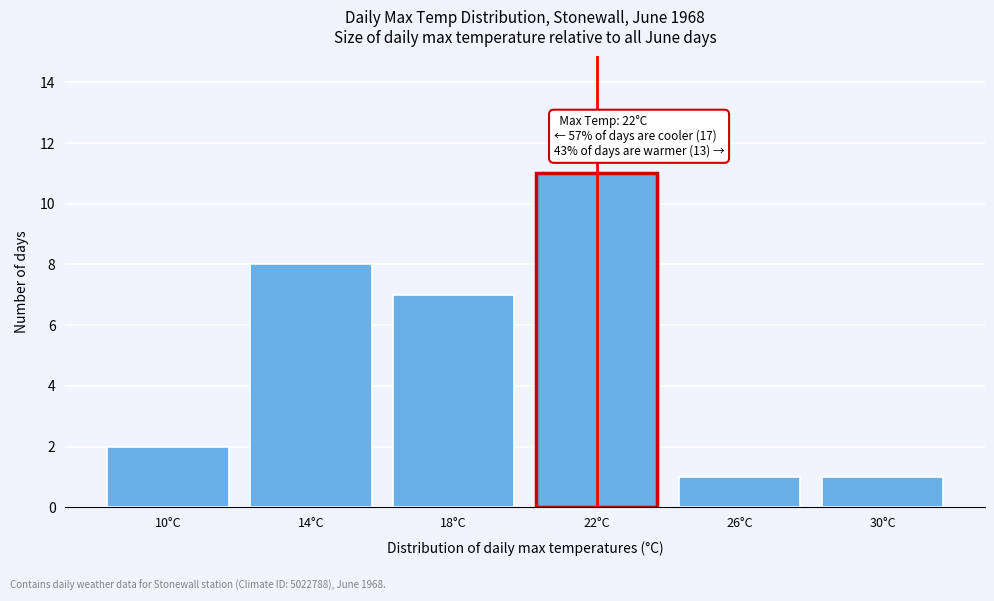

Reading left to right, extract all data points from this chart.

10°C=2	14°C=8	18°C=7	22°C=11	26°C=1	30°C=1